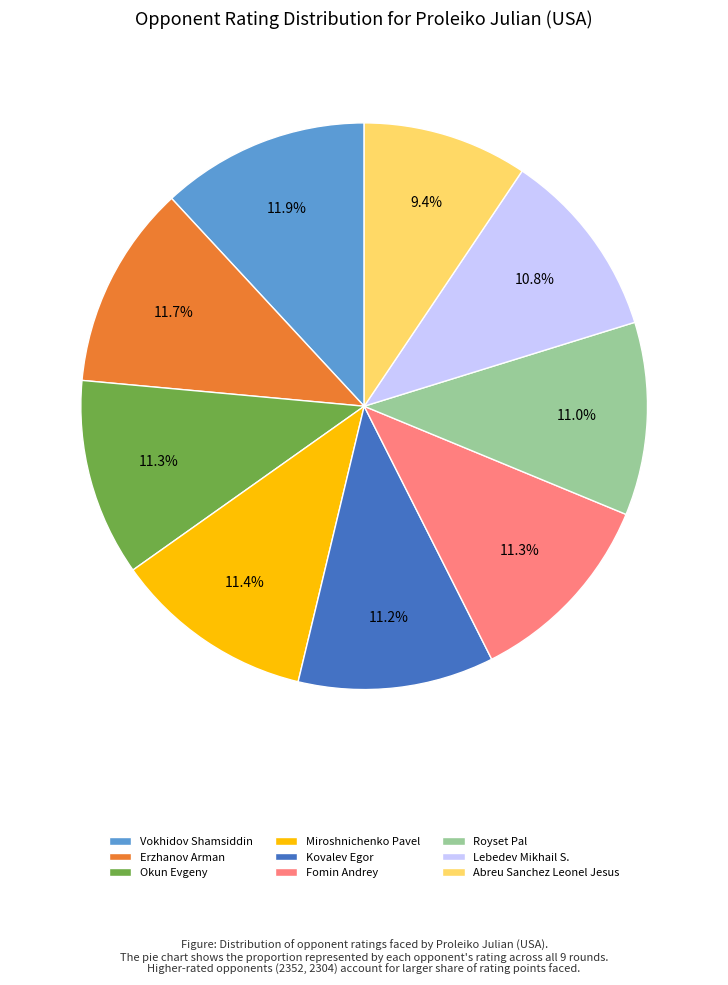

Is the sum of Abreu Sanchez Leonel Jesus and Vokhidov Shamsiddin greater than half?

No